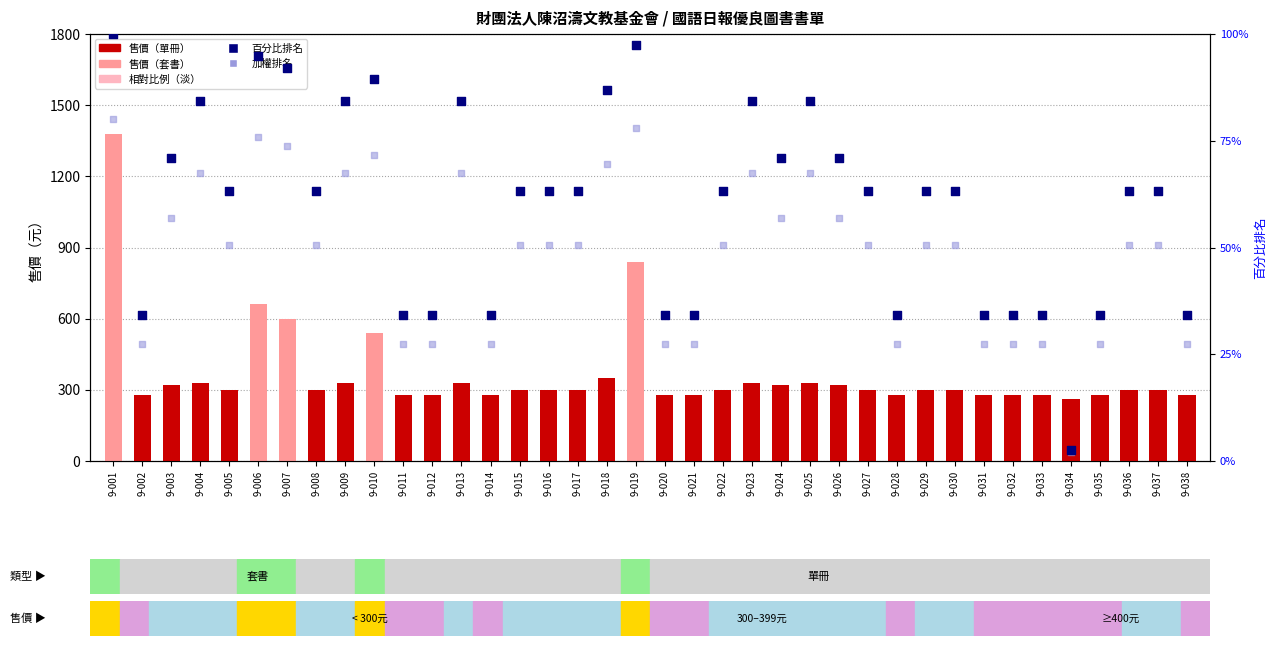

Which series has the widest spread of Y values?

售價